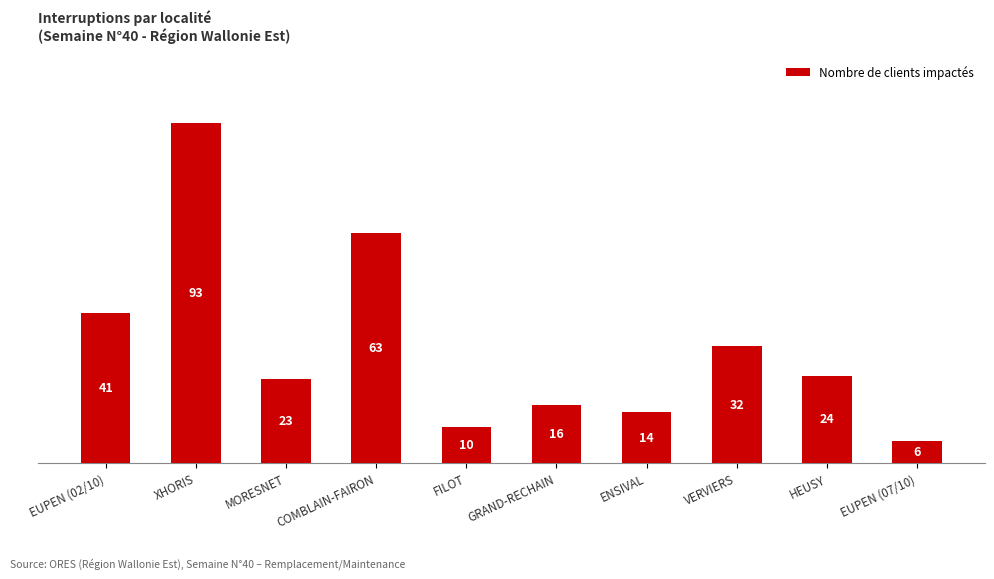

Is it true that the value at FILOT is 10?

True